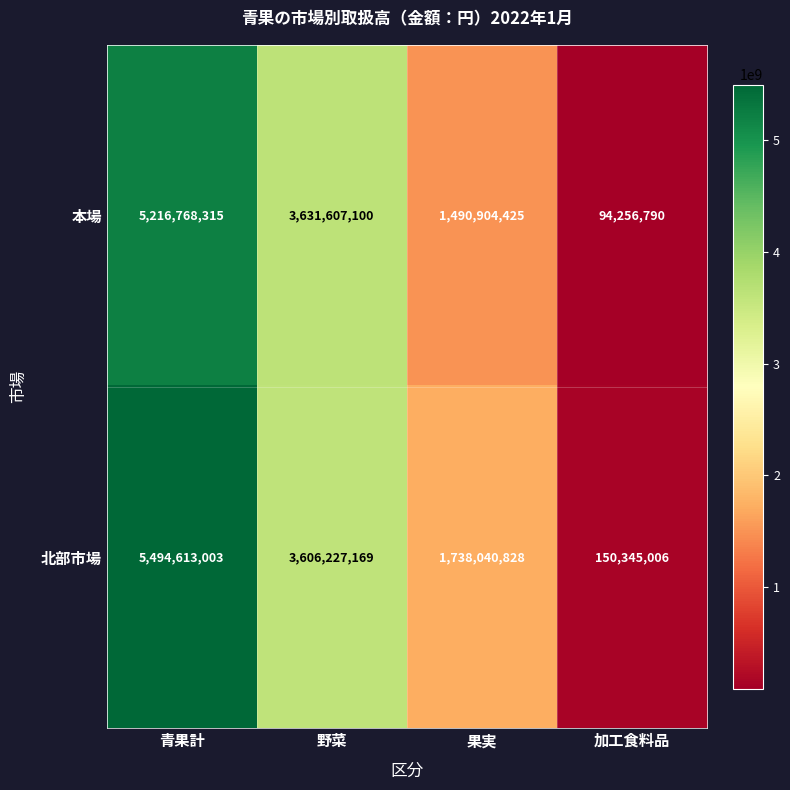

At 野菜, list the series in order from largest to smallest.

本場, 北部市場